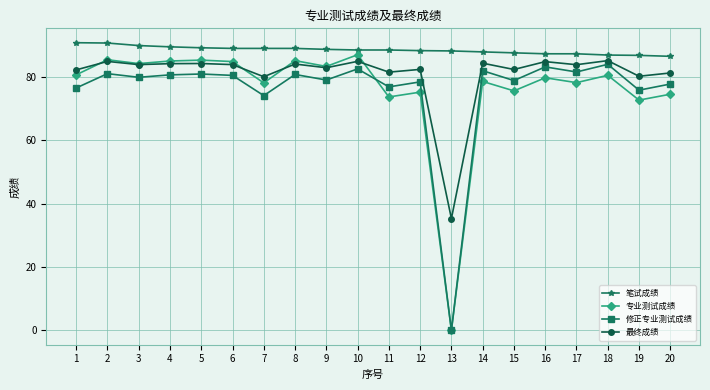

Rank the series at 16 from highest to lowest value.

笔试成绩, 最终成绩, 修正专业测试成绩, 专业测试成绩